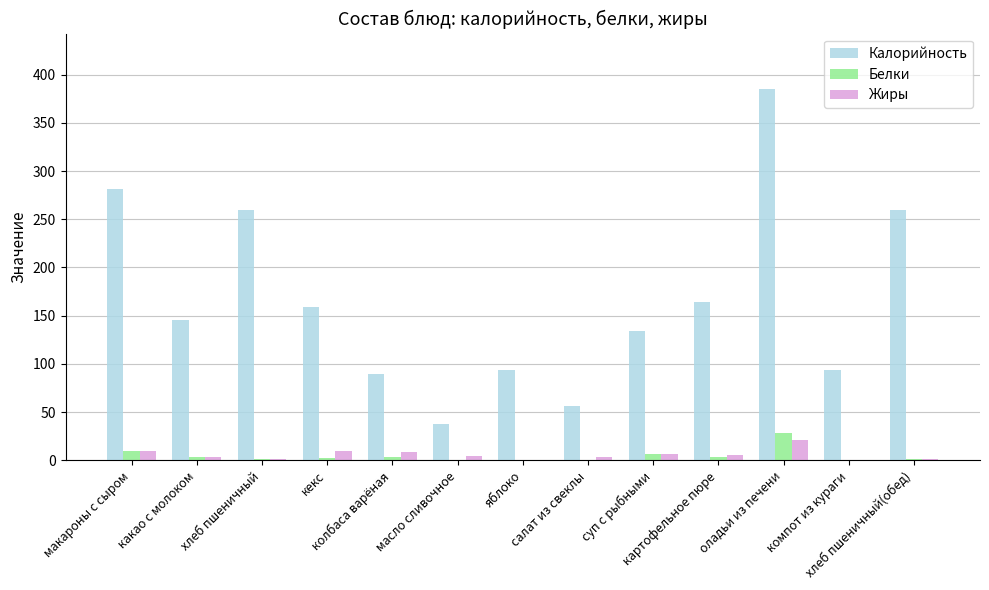

How many categories are shown in the chart?

13